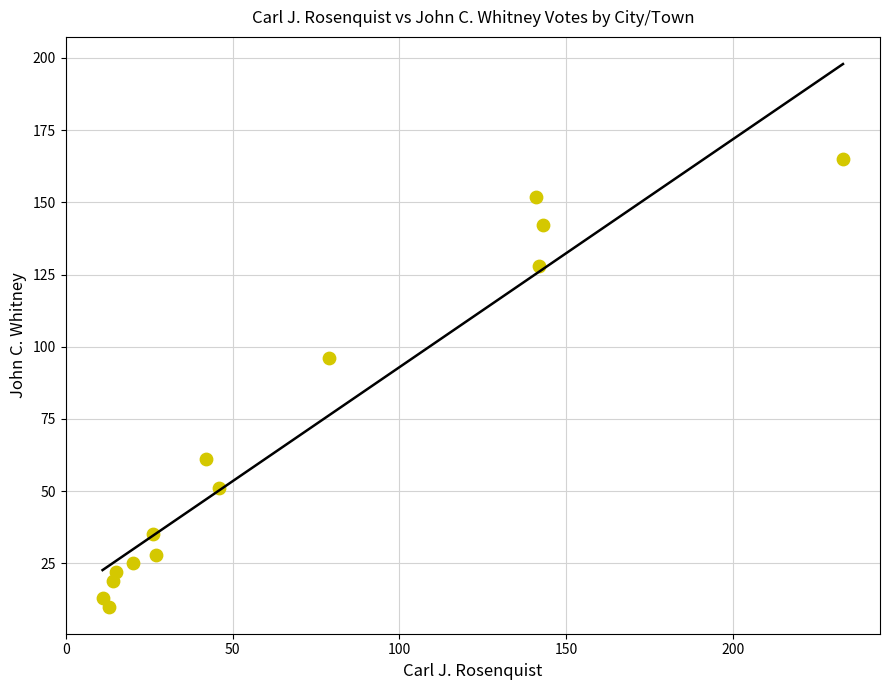

What Y value in the scatter plot is closest to 87?

96